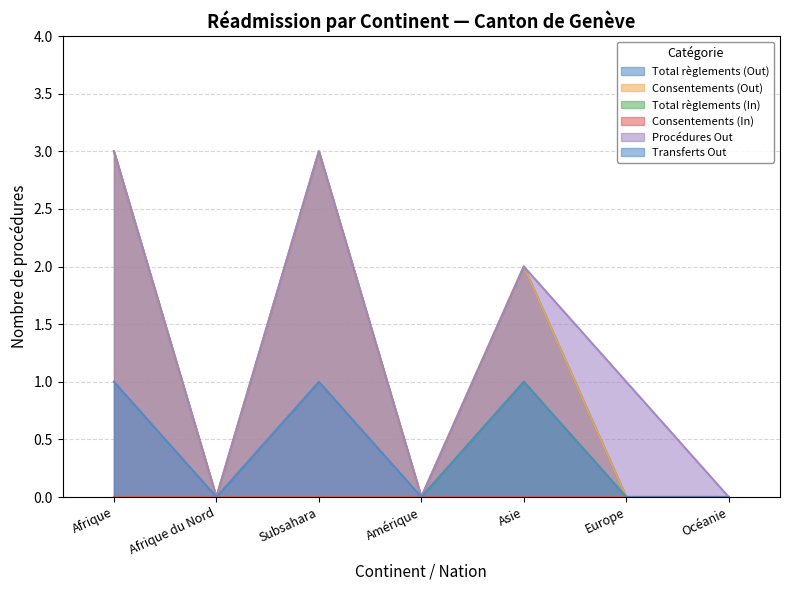

What is the sum of the Consentements (Out) values at Afrique and Océanie?

3